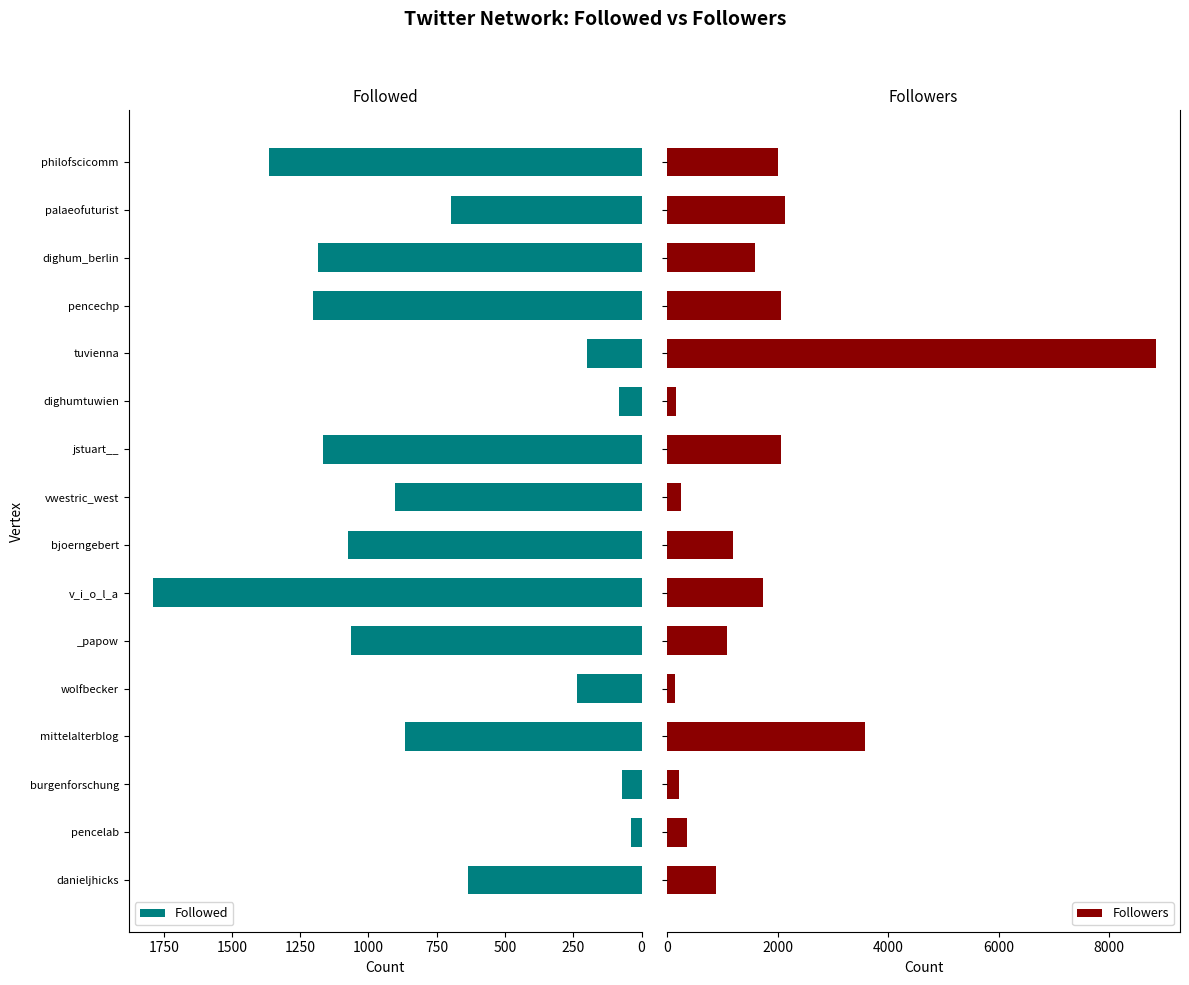

Is it true that Followed equals 866 at mittelalterblog?

True